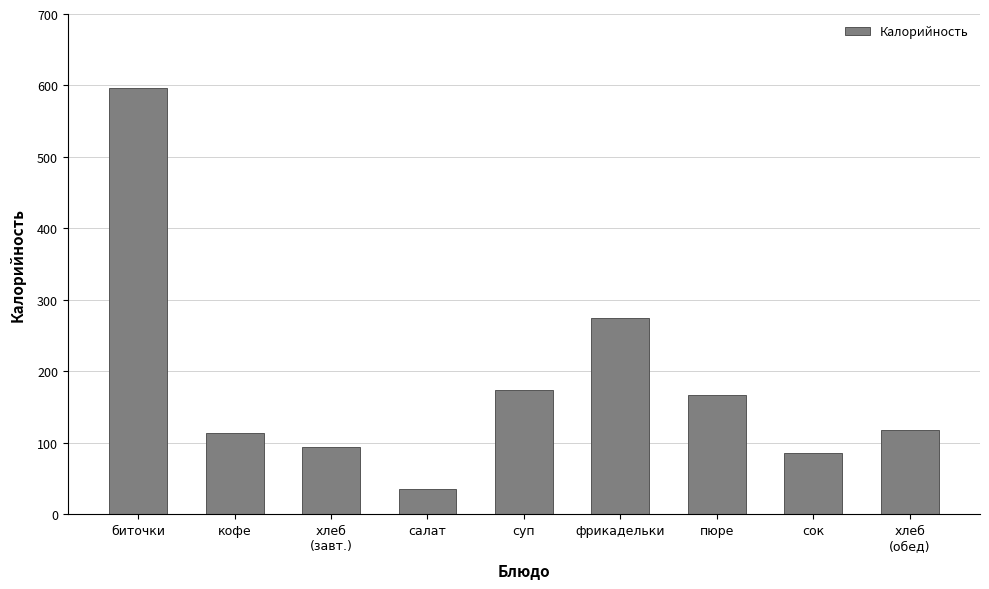

The value at биточки is 370.9. True or false?

False